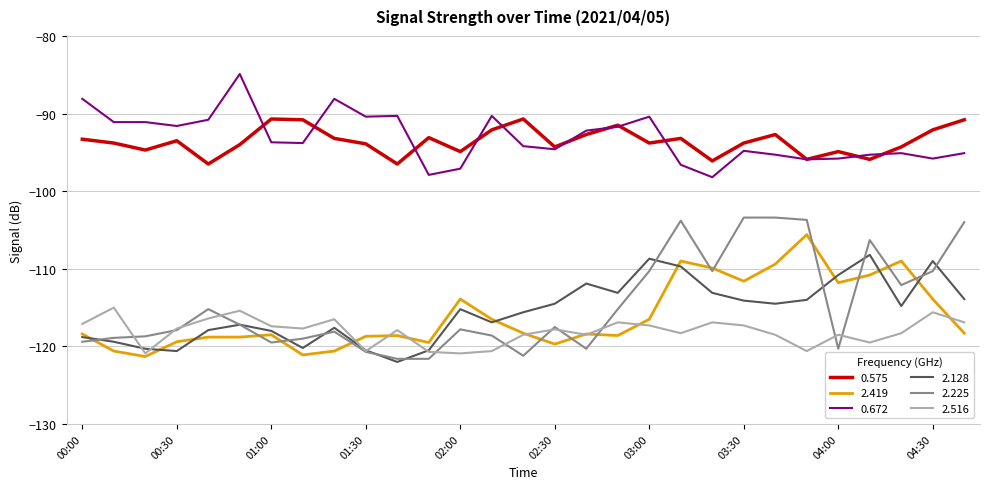

Which series has the widest spread of values?

2.225